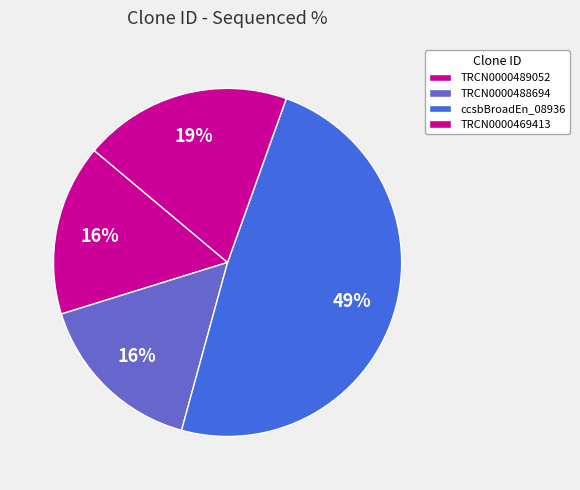

Count the number of slices in the pie.

4